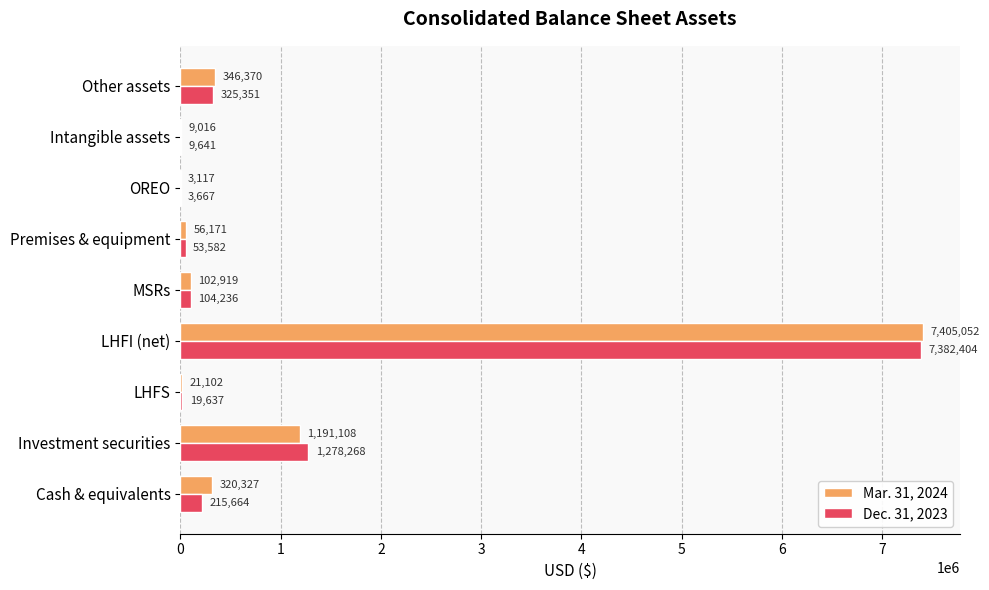

Between LHFS and Other assets, which series saw the biggest shift?

Mar. 31, 2024